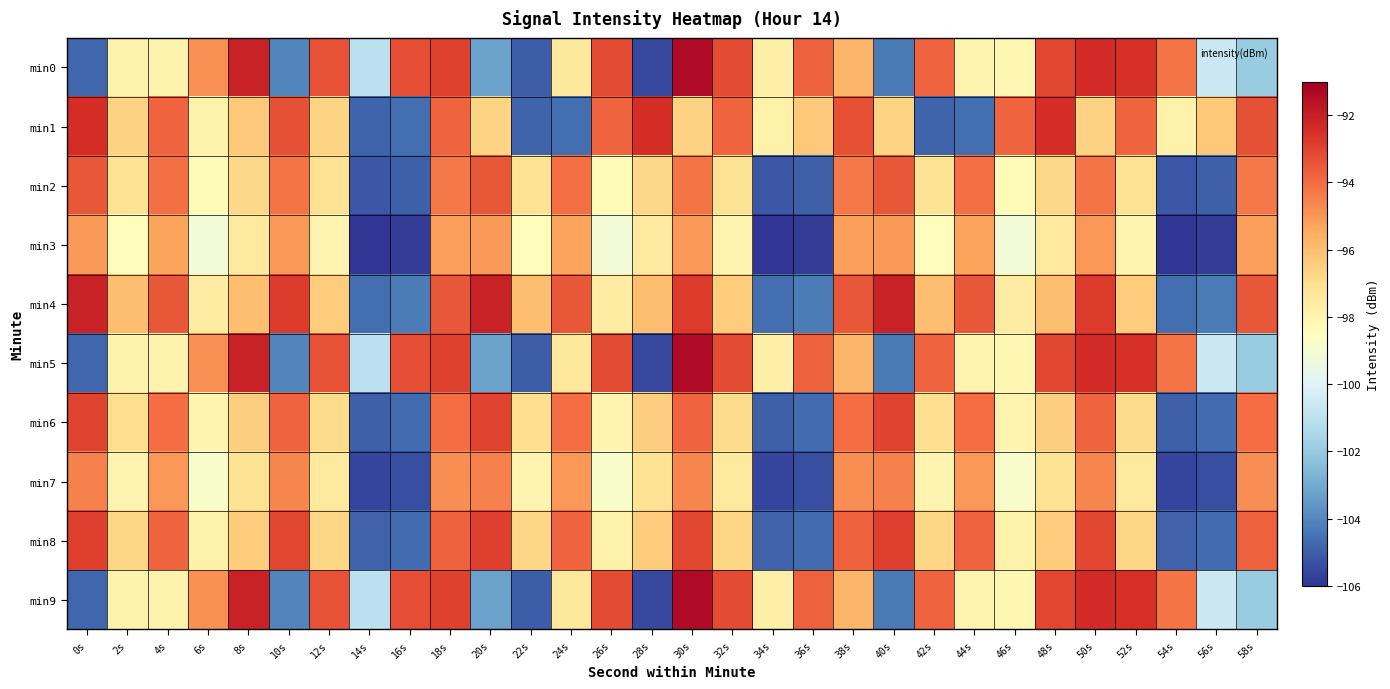

Reading left to right, transcribe all the data shown in this chart.

min0: 0s=-104.8	2s=-97.9	4s=-98.0	6s=-94.8	8s=-92.1	10s=-104.0	12s=-93.4	14s=-101.0	16s=-93.2	18s=-92.9	20s=-103.3	22s=-105.0	24s=-97.4	26s=-93.2	28s=-105.5	30s=-91.4	32s=-93.2	34s=-97.8	36s=-93.7	38s=-95.8	40s=-104.3	42s=-93.8	44s=-98.0	46s=-98.1	48s=-93.1	50s=-92.4	52s=-92.5	54s=-94.2	56s=-100.6	58s=-101.9
min1: 0s=-92.4	2s=-96.6	4s=-93.8	6s=-97.8	8s=-96.3	10s=-93.3	12s=-96.7	14s=-104.9	16s=-104.6	18s=-93.8	20s=-96.7	22s=-104.9	24s=-104.6	26s=-93.8	28s=-92.4	30s=-96.6	32s=-93.8	34s=-97.8	36s=-96.3	38s=-93.3	40s=-96.7	42s=-104.9	44s=-104.6	46s=-93.8	48s=-92.4	50s=-96.6	52s=-93.8	54s=-97.8	56s=-96.3	58s=-93.3
min2: 0s=-93.5	2s=-97.2	4s=-94.1	6s=-98.3	8s=-96.8	10s=-94.2	12s=-97.1	14s=-105.2	16s=-105.0	18s=-94.3	20s=-93.5	22s=-97.2	24s=-94.1	26s=-98.3	28s=-96.8	30s=-94.2	32s=-97.1	34s=-105.2	36s=-105.0	38s=-94.3	40s=-93.5	42s=-97.2	44s=-94.1	46s=-98.3	48s=-96.8	50s=-94.2	52s=-97.1	54s=-105.2	56s=-105.0	58s=-94.3
min3: 0s=-95.1	2s=-98.4	4s=-95.3	6s=-99.1	8s=-97.5	10s=-95.0	12s=-98.0	14s=-106.0	16s=-105.8	18s=-95.2	20s=-95.1	22s=-98.4	24s=-95.3	26s=-99.1	28s=-97.5	30s=-95.0	32s=-98.0	34s=-106.0	36s=-105.8	38s=-95.2	40s=-95.1	42s=-98.4	44s=-95.3	46s=-99.1	48s=-97.5	50s=-95.0	52s=-98.0	54s=-106.0	56s=-105.8	58s=-95.2
min4: 0s=-92.1	2s=-96.0	4s=-93.5	6s=-97.6	8s=-96.0	10s=-92.8	12s=-96.4	14s=-104.6	16s=-104.3	18s=-93.5	20s=-92.1	22s=-96.0	24s=-93.5	26s=-97.6	28s=-96.0	30s=-92.8	32s=-96.4	34s=-104.6	36s=-104.3	38s=-93.5	40s=-92.1	42s=-96.0	44s=-93.5	46s=-97.6	48s=-96.0	50s=-92.8	52s=-96.4	54s=-104.6	56s=-104.3	58s=-93.5
min5: 0s=-104.8	2s=-97.9	4s=-98.0	6s=-94.8	8s=-92.1	10s=-104.0	12s=-93.4	14s=-101.0	16s=-93.2	18s=-92.9	20s=-103.3	22s=-105.0	24s=-97.4	26s=-93.2	28s=-105.5	30s=-91.4	32s=-93.2	34s=-97.8	36s=-93.7	38s=-95.8	40s=-104.3	42s=-93.8	44s=-98.0	46s=-98.1	48s=-93.1	50s=-92.4	52s=-92.5	54s=-94.2	56s=-100.6	58s=-101.9
min6: 0s=-93.0	2s=-97.0	4s=-94.0	6s=-98.0	8s=-96.5	10s=-93.8	12s=-96.9	14s=-105.0	16s=-104.7	18s=-94.0	20s=-93.0	22s=-97.0	24s=-94.0	26s=-98.0	28s=-96.5	30s=-93.8	32s=-96.9	34s=-105.0	36s=-104.7	38s=-94.0	40s=-93.0	42s=-97.0	44s=-94.0	46s=-98.0	48s=-96.5	50s=-93.8	52s=-96.9	54s=-105.0	56s=-104.7	58s=-94.0
min7: 0s=-94.5	2s=-98.0	4s=-95.0	6s=-98.8	8s=-97.2	10s=-94.6	12s=-97.5	14s=-105.6	16s=-105.4	18s=-94.8	20s=-94.5	22s=-98.0	24s=-95.0	26s=-98.8	28s=-97.2	30s=-94.6	32s=-97.5	34s=-105.6	36s=-105.4	38s=-94.8	40s=-94.5	42s=-98.0	44s=-95.0	46s=-98.8	48s=-97.2	50s=-94.6	52s=-97.5	54s=-105.6	56s=-105.4	58s=-94.8
min8: 0s=-92.9	2s=-96.7	4s=-93.8	6s=-97.9	8s=-96.4	10s=-93.1	12s=-96.7	14s=-104.9	16s=-104.7	18s=-93.7	20s=-92.9	22s=-96.7	24s=-93.8	26s=-97.9	28s=-96.4	30s=-93.1	32s=-96.7	34s=-104.9	36s=-104.7	38s=-93.7	40s=-92.9	42s=-96.7	44s=-93.8	46s=-97.9	48s=-96.4	50s=-93.1	52s=-96.7	54s=-104.9	56s=-104.7	58s=-93.7
min9: 0s=-104.8	2s=-97.9	4s=-98.0	6s=-94.8	8s=-92.1	10s=-104.0	12s=-93.4	14s=-101.0	16s=-93.2	18s=-92.9	20s=-103.3	22s=-105.0	24s=-97.4	26s=-93.2	28s=-105.5	30s=-91.4	32s=-93.2	34s=-97.8	36s=-93.7	38s=-95.8	40s=-104.3	42s=-93.8	44s=-98.0	46s=-98.1	48s=-93.1	50s=-92.4	52s=-92.5	54s=-94.2	56s=-100.6	58s=-101.9